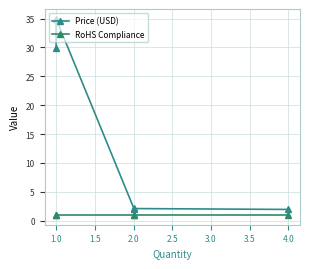

What is the lowest value of the RoHS Compliance series?

1.0